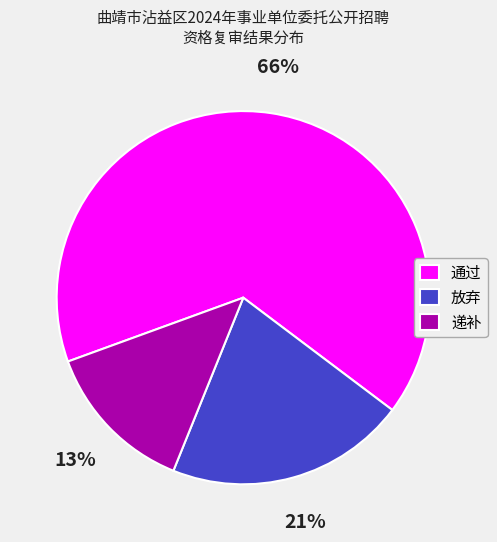

True or false: 通过 accounts for 77% of the total.

False